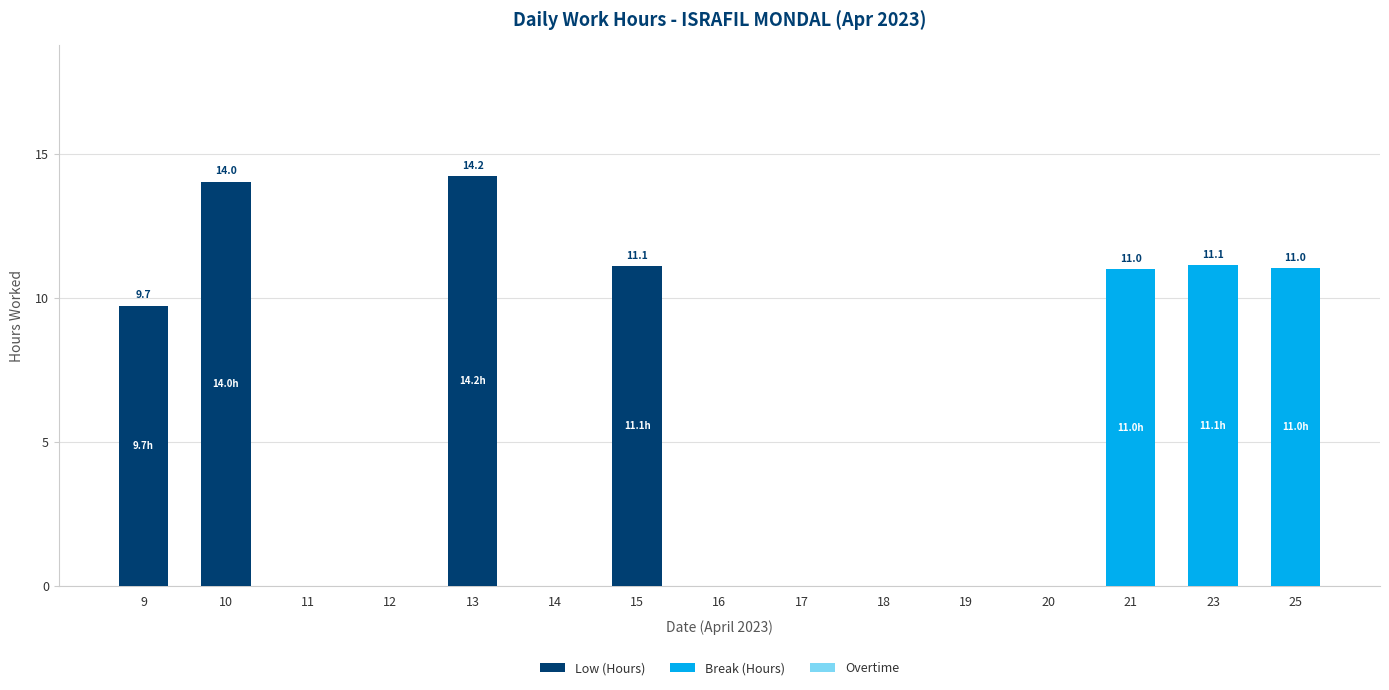

Reading left to right, transcribe the values for Low (Hours).

9=9.7	10=14.0	11=0.0	12=0.0	13=14.2	14=0.0	15=11.1	16=0.0	17=0.0	18=0.0	19=0.0	20=0.0	21=0.0	23=0.0	25=0.0